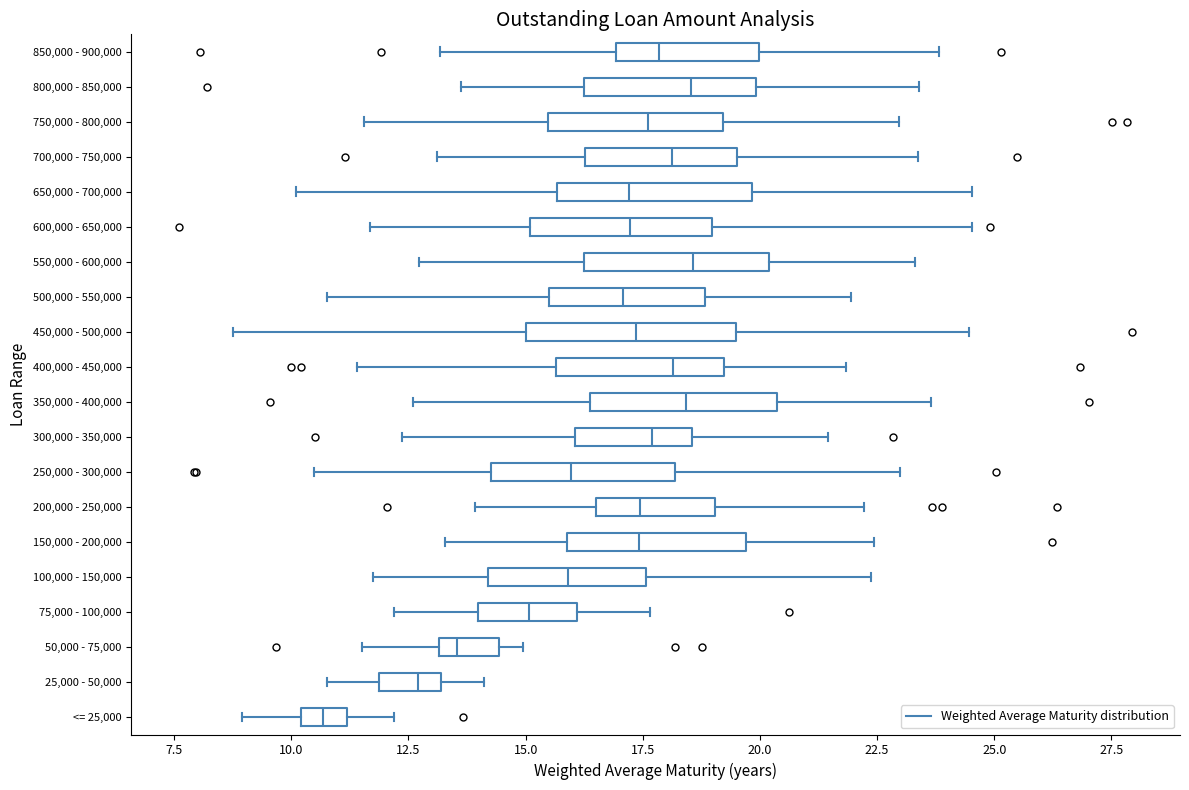

Reading bottom to top, read every box against the x-axis: the position of its median line, the range the box covers, and the ends of its whiskers. The values are not printed on the chart, so give them approximately, as read against the axis.

<= 25,000: median 10.5, box 10.0 to 11.0, whiskers 9.0 to 12.0
25,000 - 50,000: median 12.5, box 12.0 to 13.0, whiskers 11.0 to 14.0
50,000 - 75,000: median 13.5, box 13.0 to 14.5, whiskers 11.5 to 15.0
75,000 - 100,000: median 15.0, box 14.0 to 16.0, whiskers 12.0 to 17.5
100,000 - 150,000: median 16.0, box 14.0 to 17.5, whiskers 11.5 to 22.5
150,000 - 200,000: median 17.5, box 16.0 to 19.5, whiskers 13.5 to 22.5
200,000 - 250,000: median 17.5, box 16.5 to 19.0, whiskers 14.0 to 22.0
250,000 - 300,000: median 16.0, box 14.5 to 18.0, whiskers 10.5 to 23.0
300,000 - 350,000: median 17.5, box 16.0 to 18.5, whiskers 12.5 to 21.5
350,000 - 400,000: median 18.5, box 16.5 to 20.5, whiskers 12.5 to 23.5
400,000 - 450,000: median 18.0, box 15.5 to 19.0, whiskers 11.5 to 22.0
450,000 - 500,000: median 17.5, box 15.0 to 19.5, whiskers 9.0 to 24.5
500,000 - 550,000: median 17.0, box 15.5 to 19.0, whiskers 11.0 to 22.0
550,000 - 600,000: median 18.5, box 16.0 to 20.0, whiskers 12.5 to 23.5
600,000 - 650,000: median 17.0, box 15.0 to 19.0, whiskers 11.5 to 24.5
650,000 - 700,000: median 17.0, box 15.5 to 20.0, whiskers 10.0 to 24.5
700,000 - 750,000: median 18.0, box 16.5 to 19.5, whiskers 13.0 to 23.5
750,000 - 800,000: median 17.5, box 15.5 to 19.0, whiskers 11.5 to 23.0
800,000 - 850,000: median 18.5, box 16.0 to 20.0, whiskers 13.5 to 23.5
850,000 - 900,000: median 18.0, box 17.0 to 20.0, whiskers 13.0 to 24.0